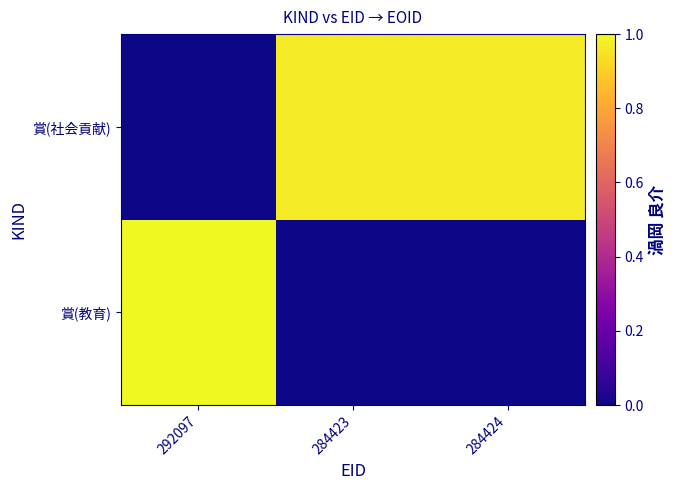

Which series has the largest range (max minus min)?

賞(教育)